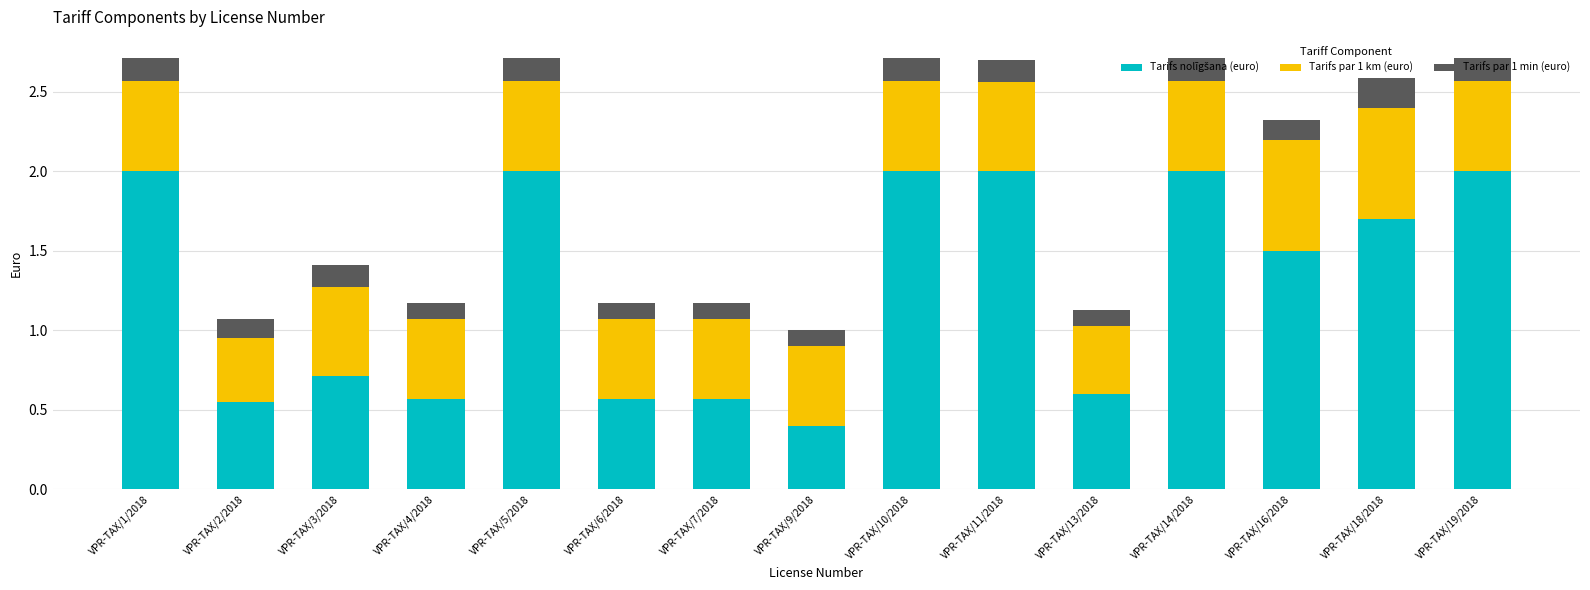

What is the total value across all series at VPR-TAX/14/2018?

2.7